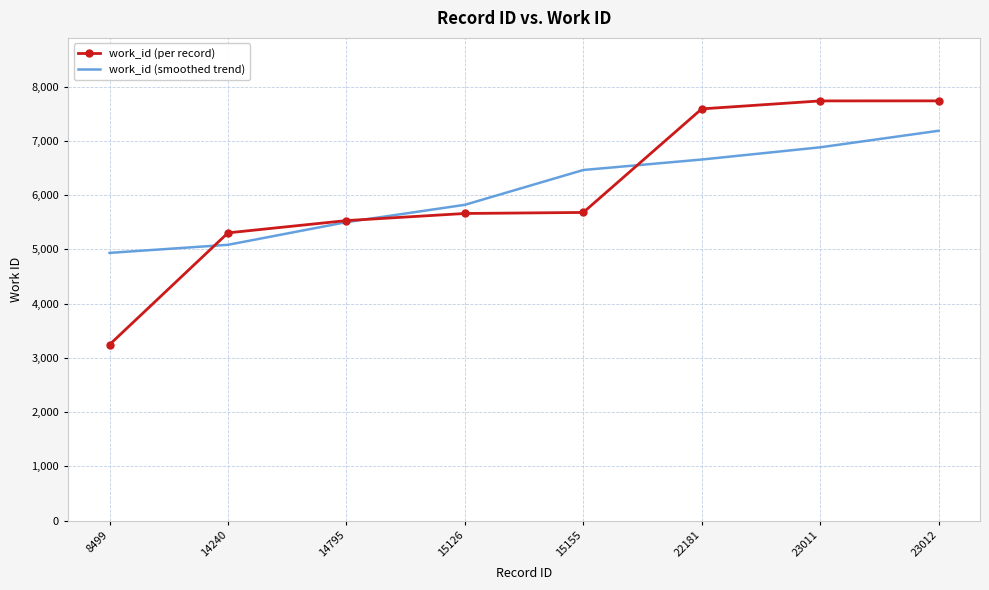

Is it true that work_id (smoothed trend) equals 2586.5 at 22181?

False